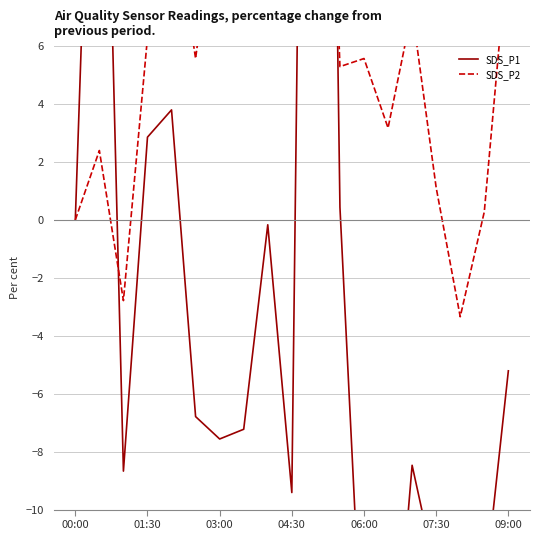

How many values in the SDS_P1 series exceed -7?

9